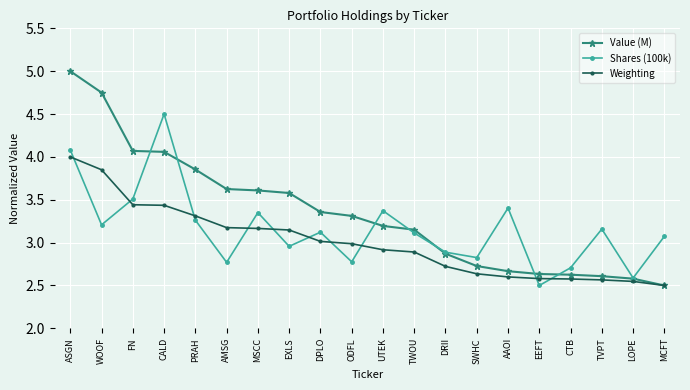

List the series in order of their overall mean, lowest first.

Weighting, Shares (100k), Value (M)